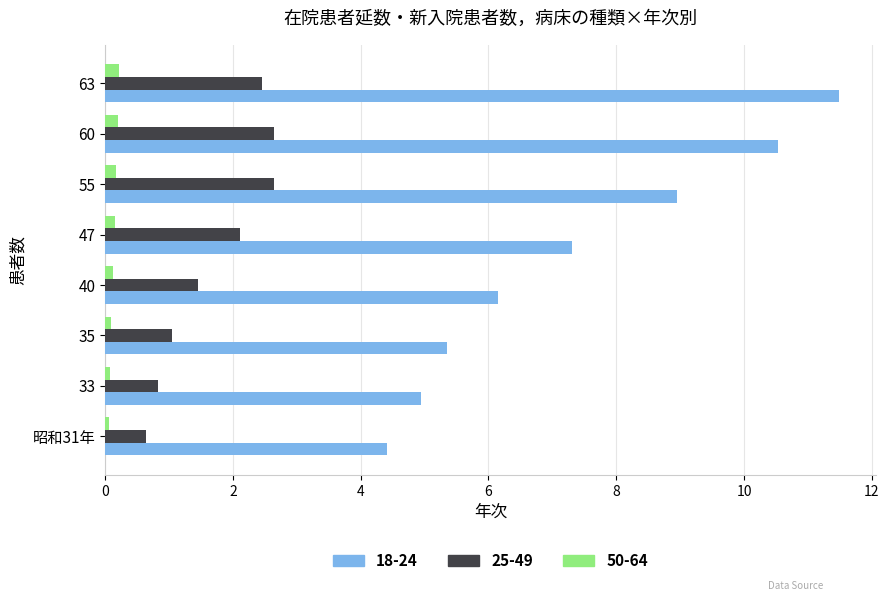

What is the difference between the second highest and minimum values in the 18-24 series?

6.1